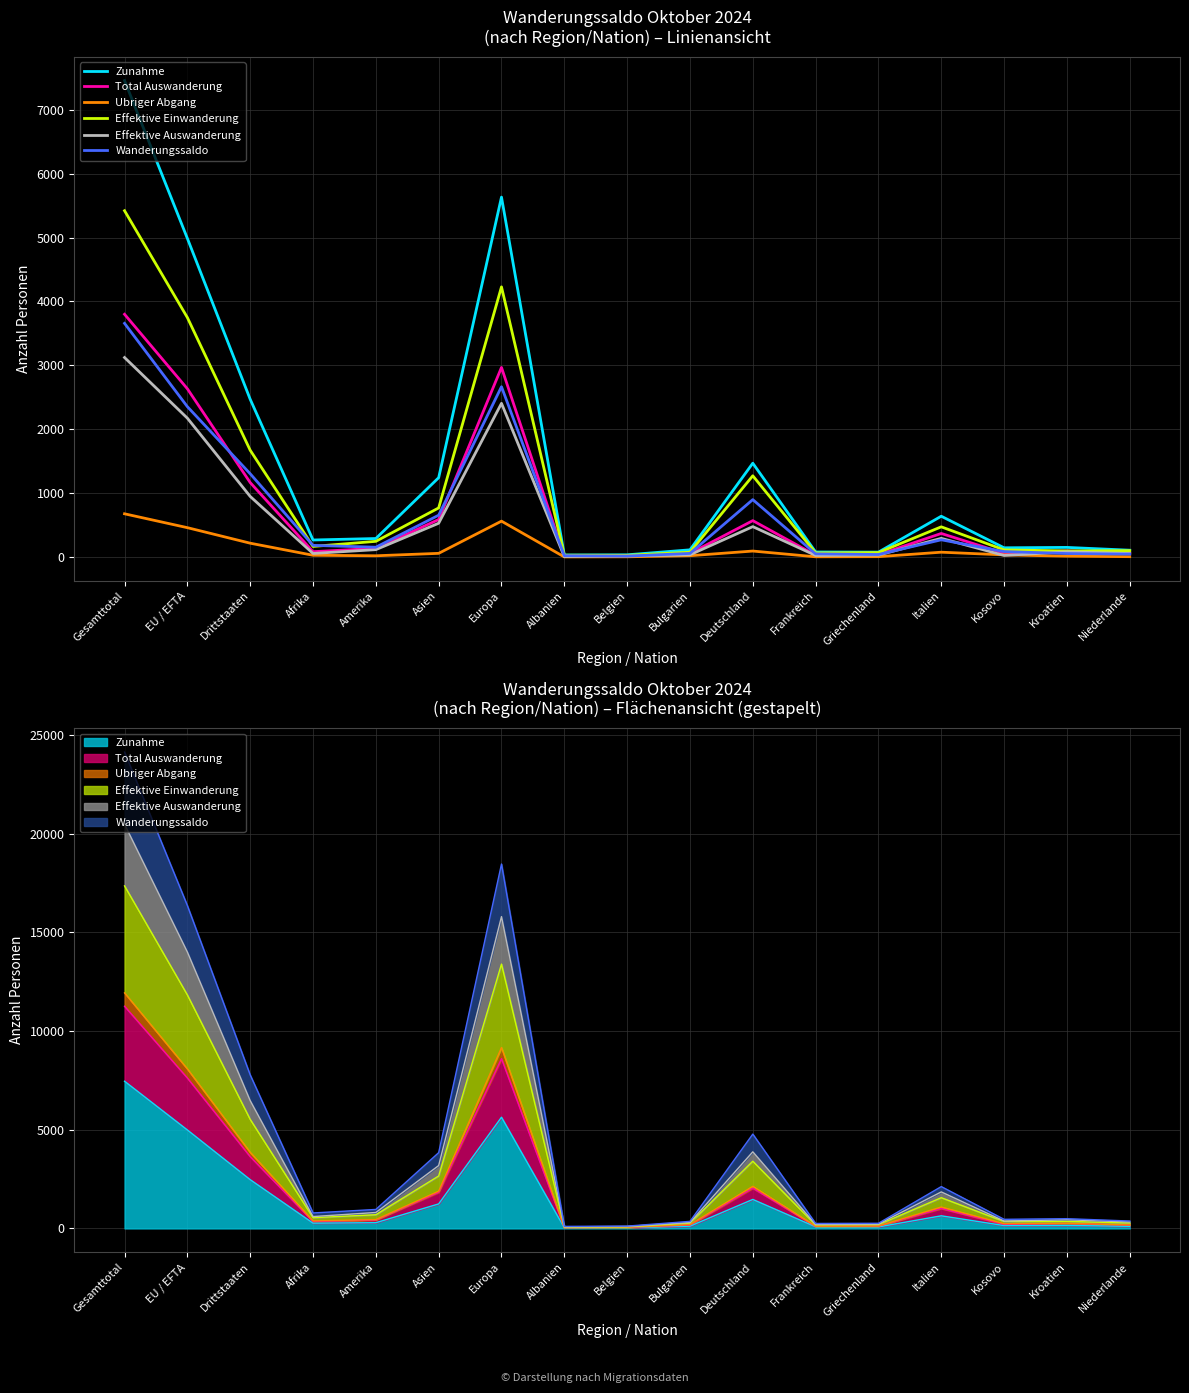

What is the value of the Zunahme point at the 16th from the left?

151